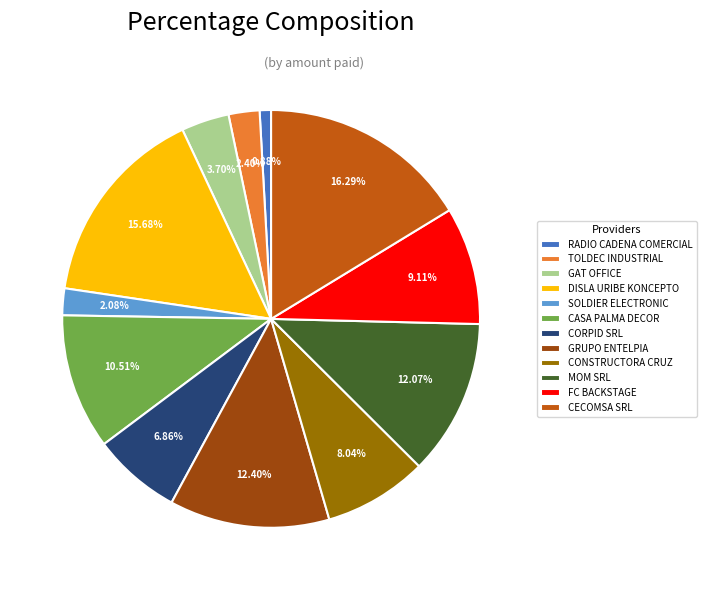

Does any single category account for the majority?

No